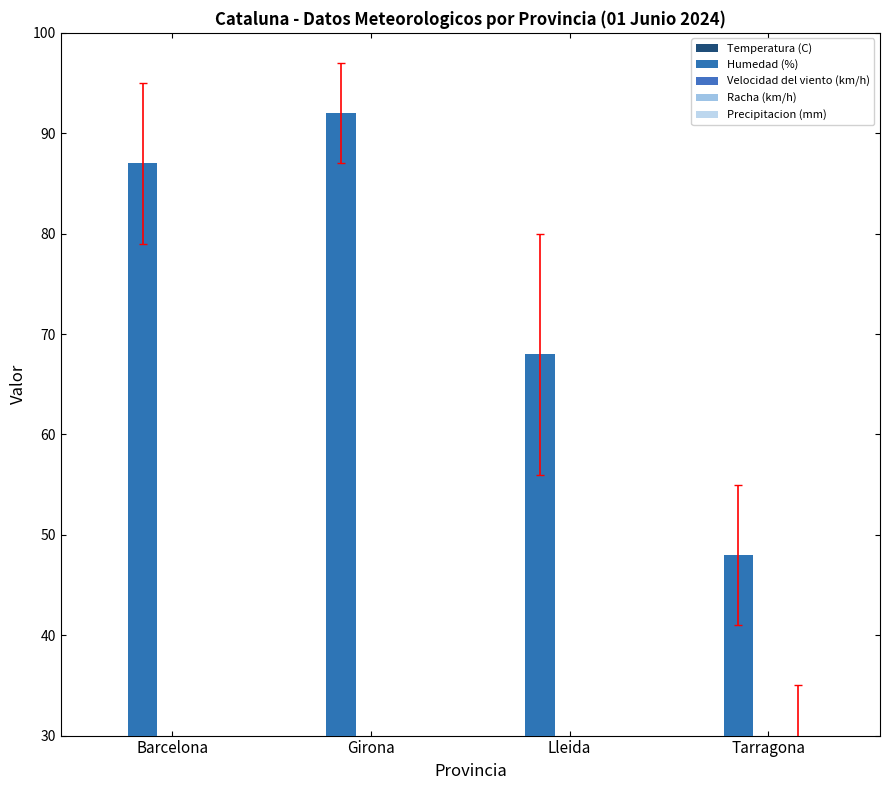

How many bars are there in total?

20